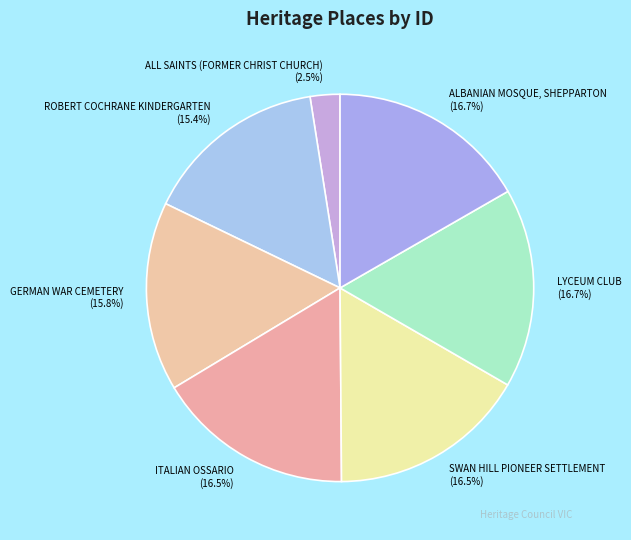

Is there a majority slice in this chart?

No